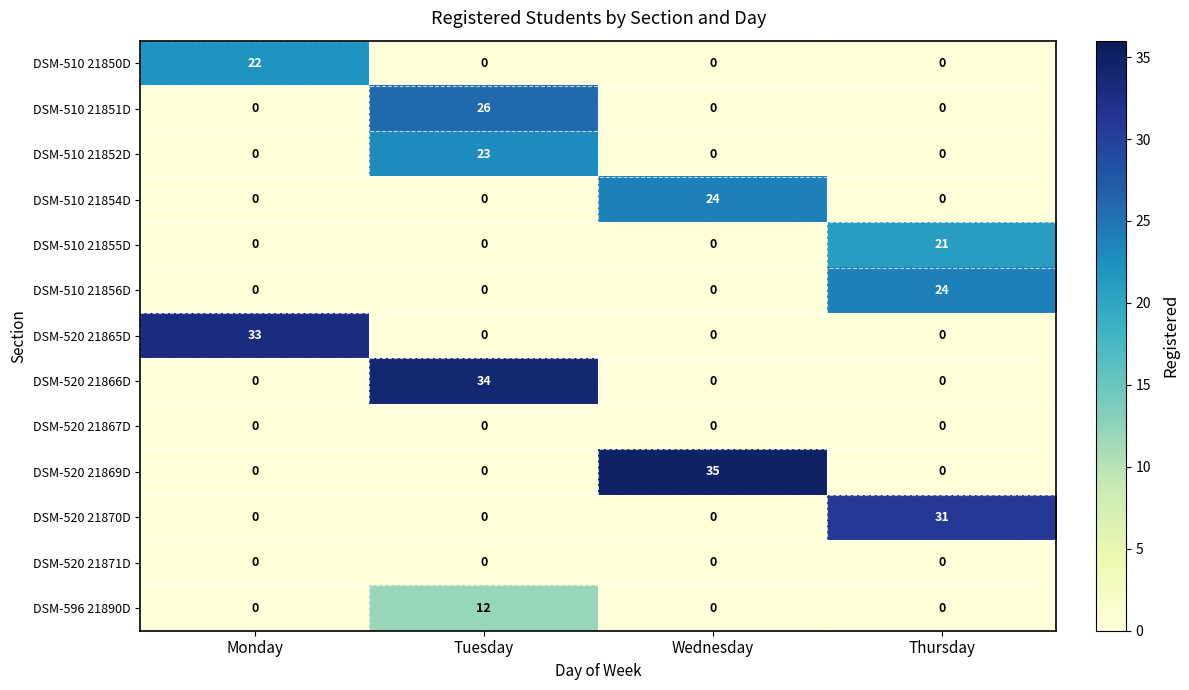

What is the sum of all DSM-520 21870D values?

31